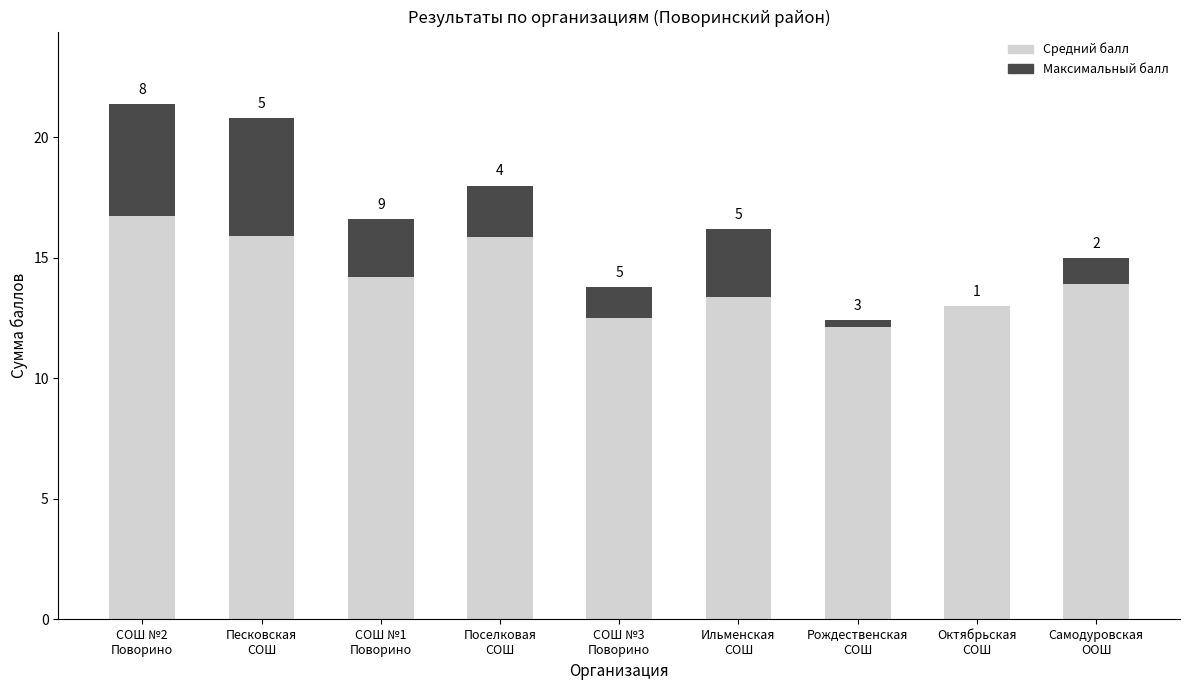

What is the label of the 5th bar from the right?

СОШ №3
Поворино